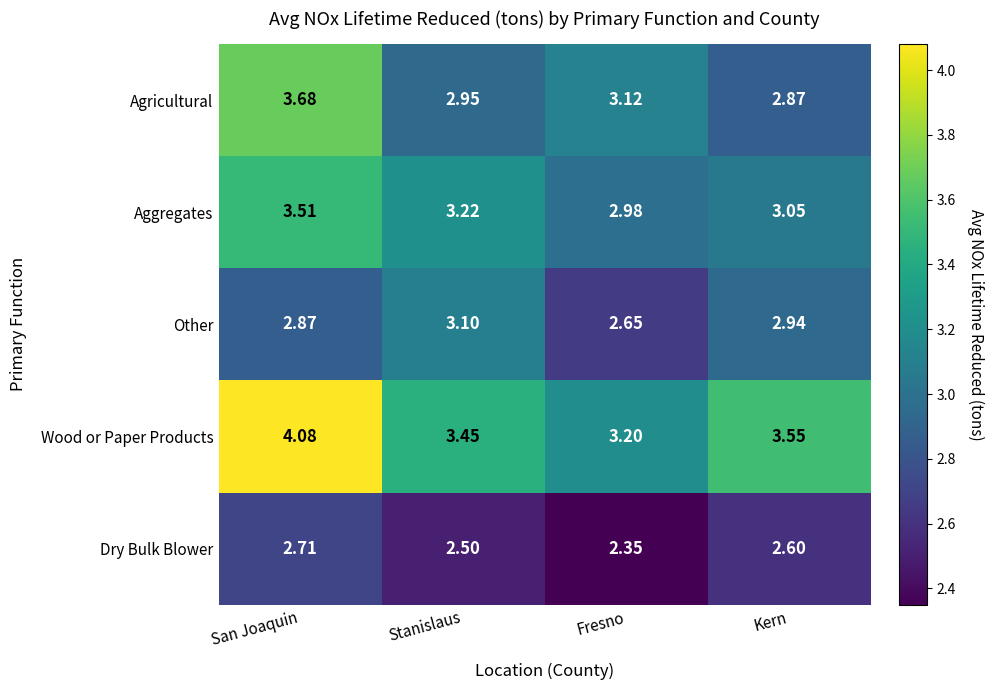

Which category has the highest value in the Wood or Paper Products series?

San Joaquin